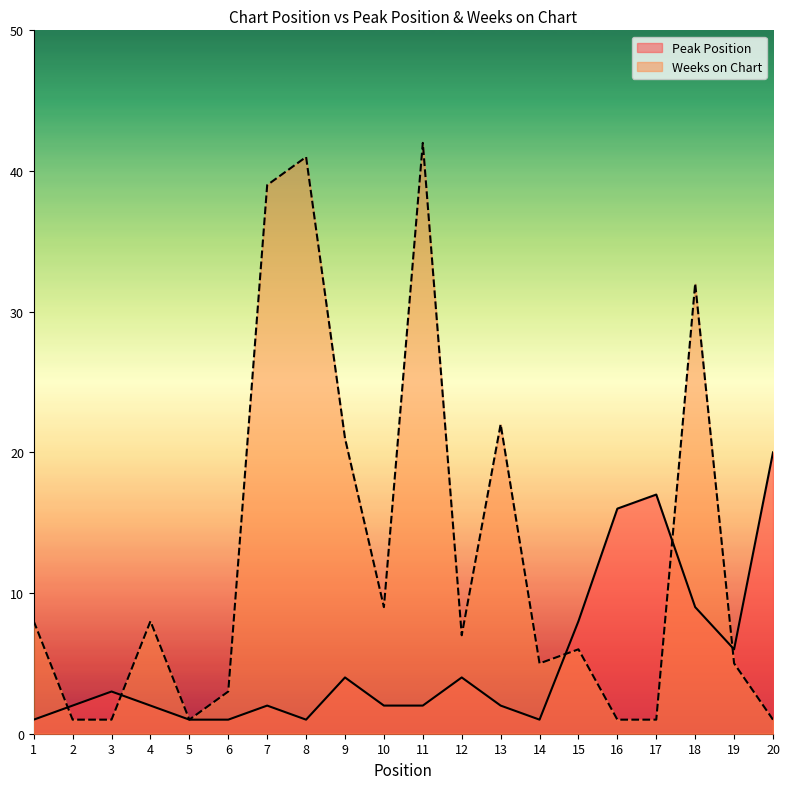

What is the value of the Peak Position point at the 4th from the left?

2